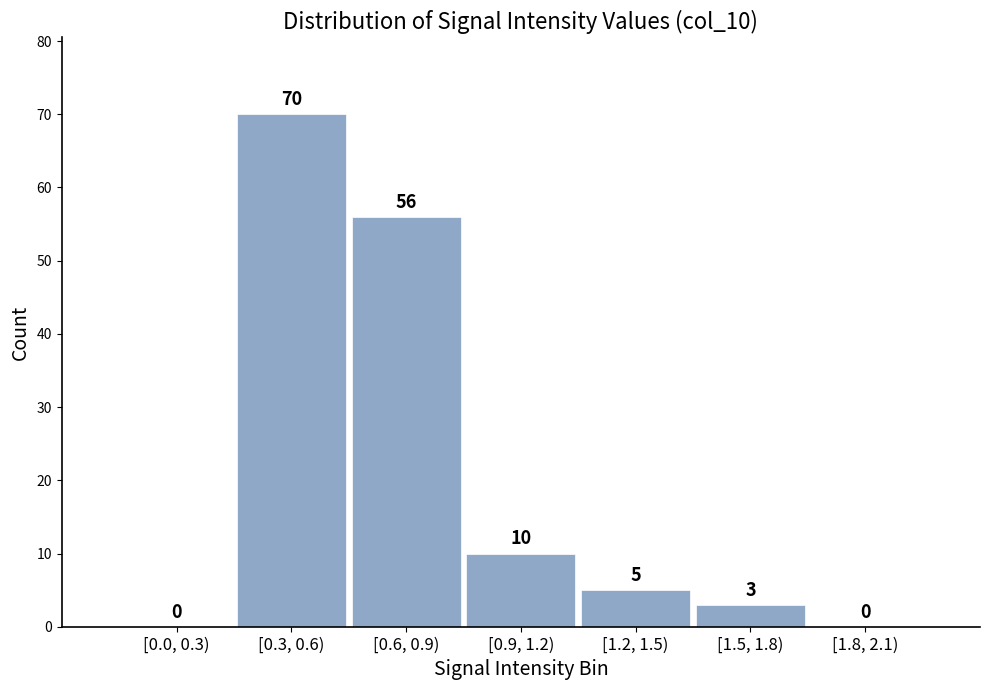

Reading left to right, what are all the values shown in this chart?

[0.0, 0.3)=0	[0.3, 0.6)=70	[0.6, 0.9)=56	[0.9, 1.2)=10	[1.2, 1.5)=5	[1.5, 1.8)=3	[1.8, 2.1)=0